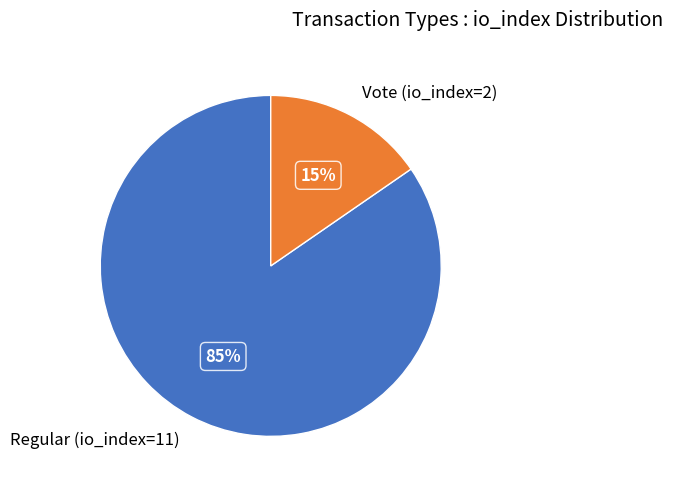

Which slice represents more than half of the pie?

Regular (io_index=11)